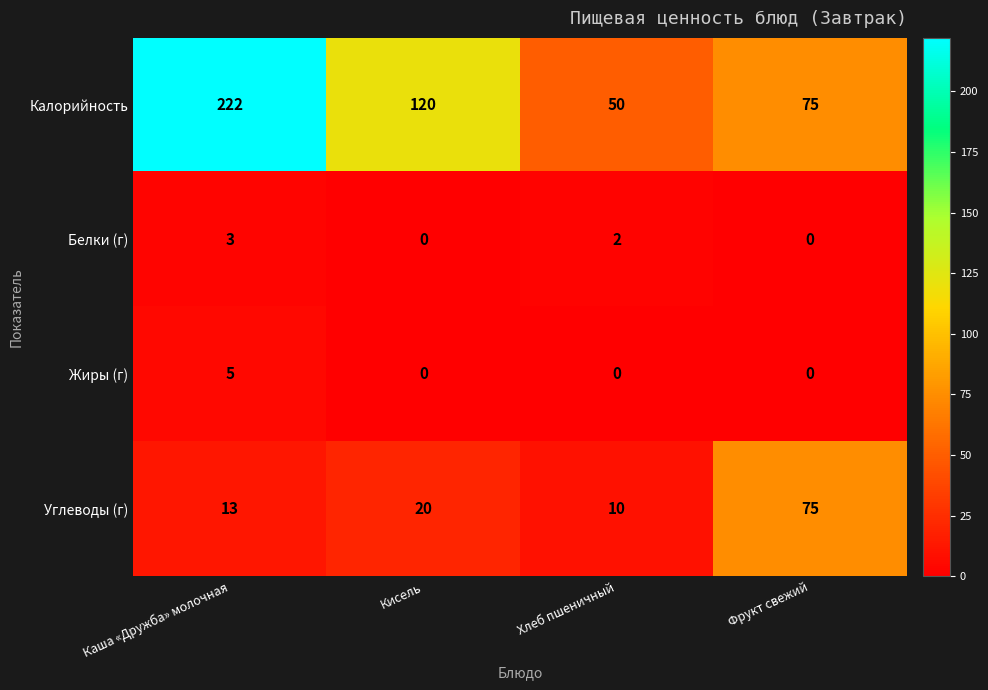

Which series has the largest total across all categories?

Калорийность